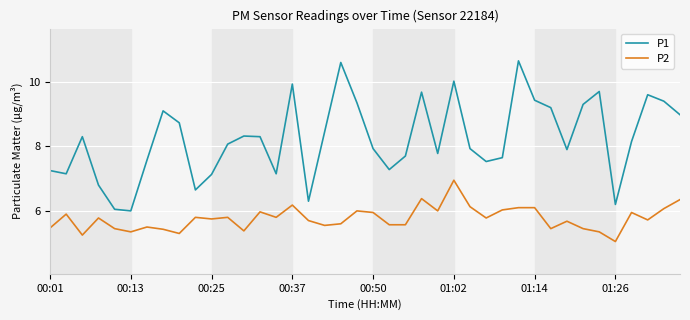

Rank the series by their average value, from lowest to highest.

P2, P1